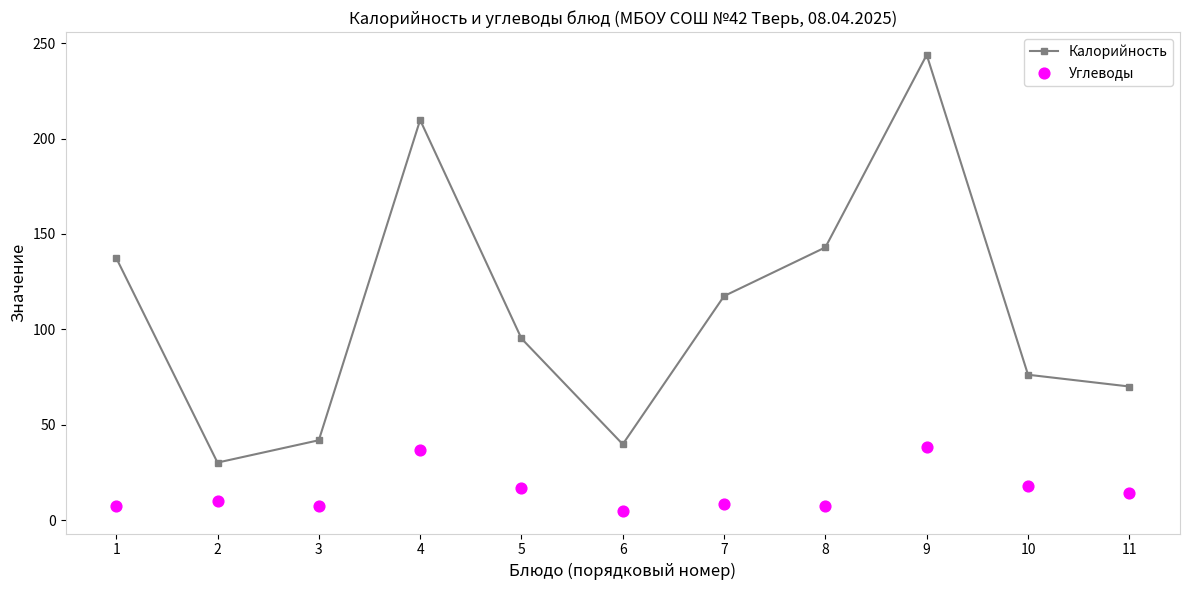

What is the total value across all series at 5?

112.3